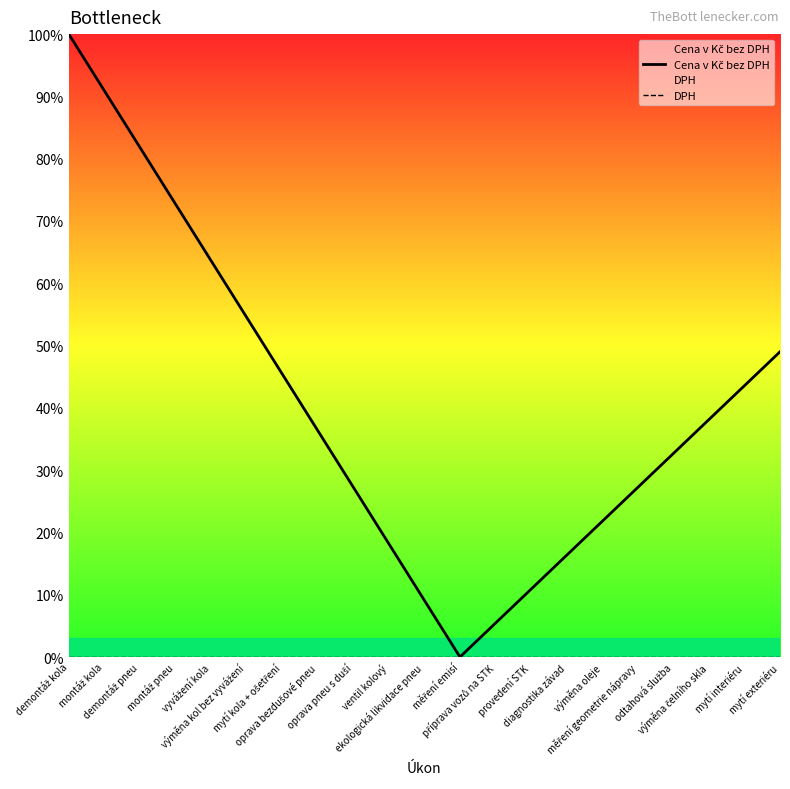

At oprava pneu s duší, list the series in order from largest to smallest.

Cena v Kč bez DPH, DPH